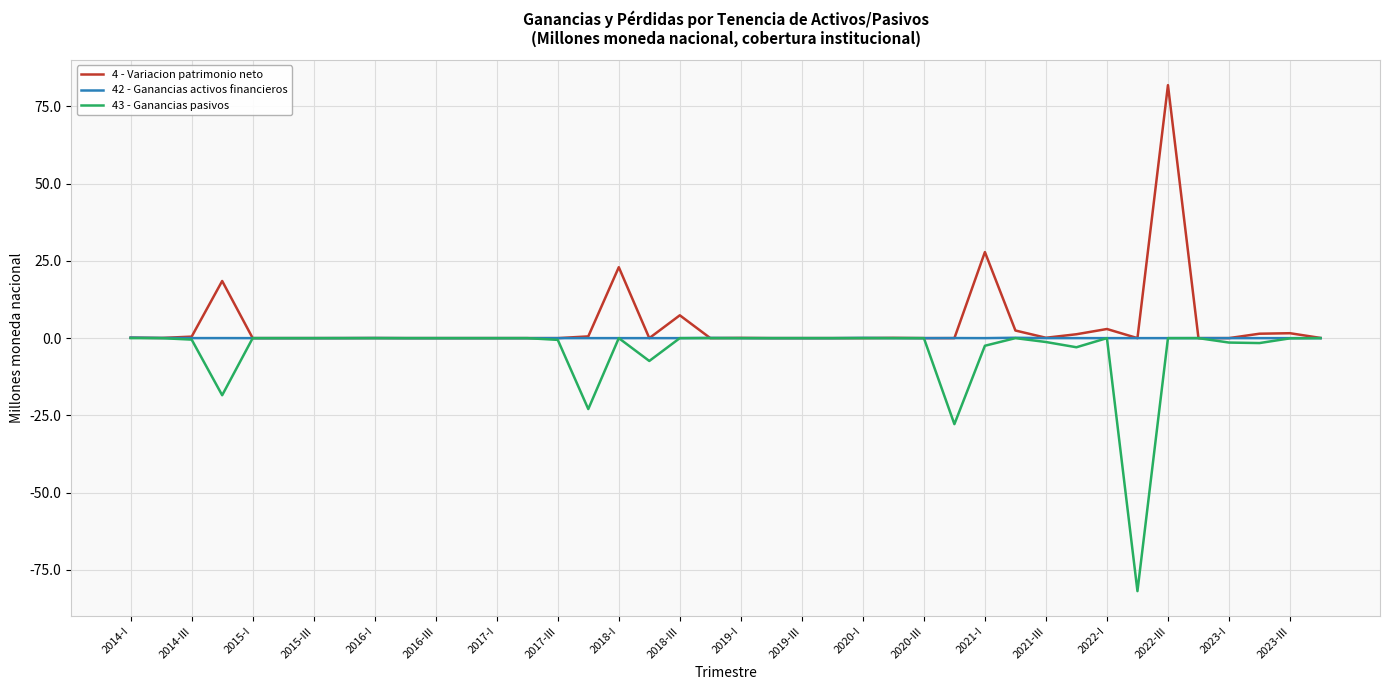

How many lines are shown in the chart?

3